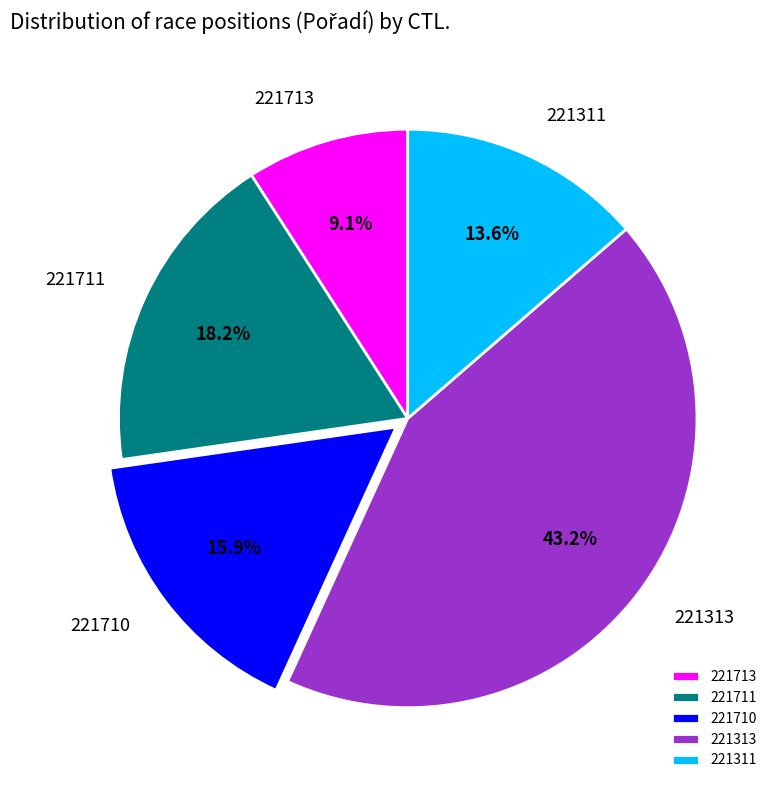

Is there a majority slice in this chart?

No